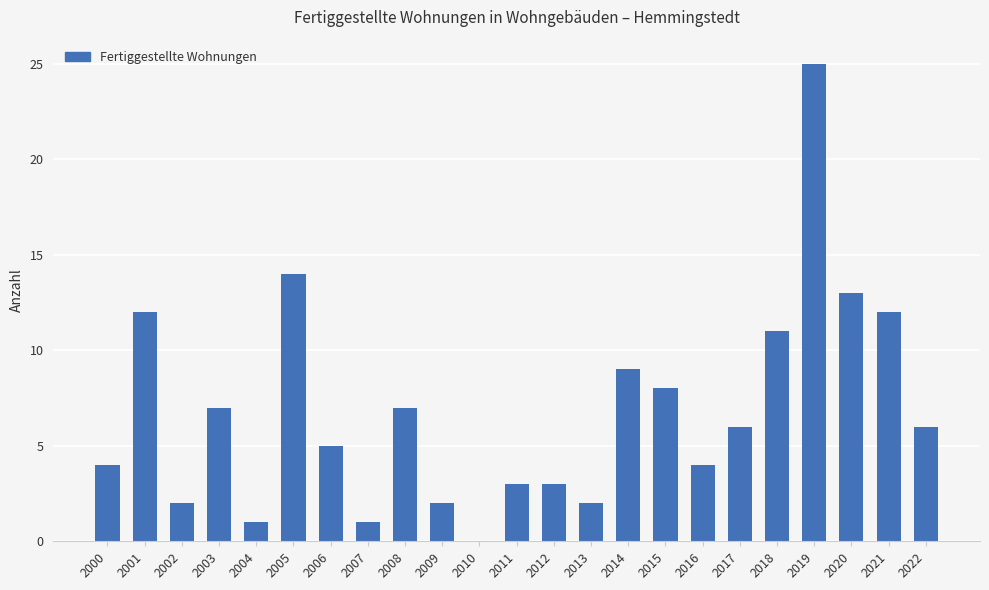

What is the sum of the values at 2014 and 2003?

16